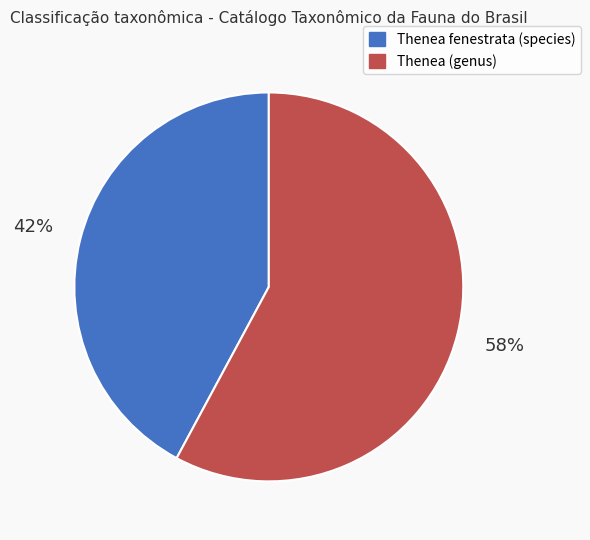

Is it true that Thenea (genus) is 58% of the pie?

True